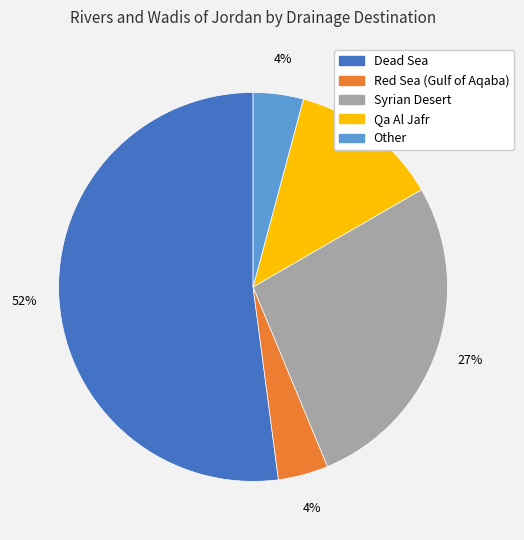

Between Other and Qa Al Jafr, which is larger?

Qa Al Jafr